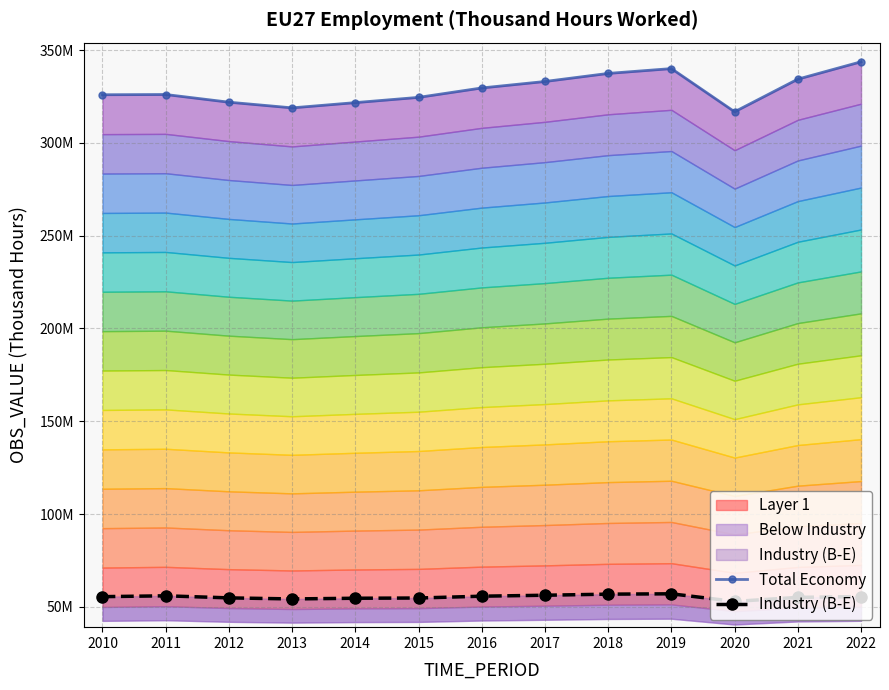

Is it true that Total Economy equals 468886134 at 2015?

False